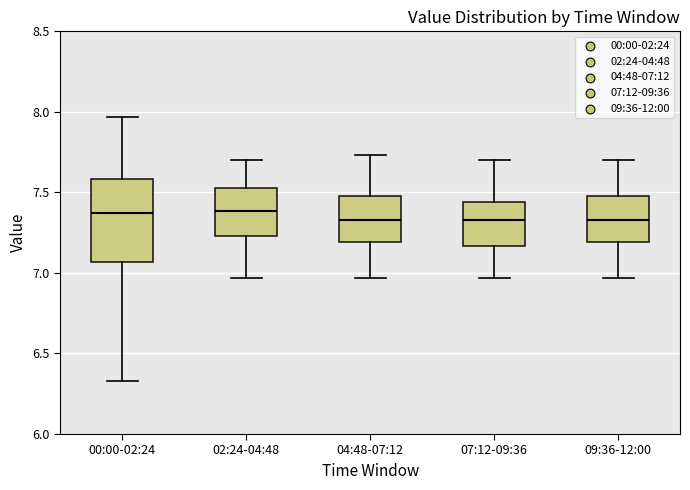

Which box is the tallest, from its lower edge to its upper edge?

00:00-02:24